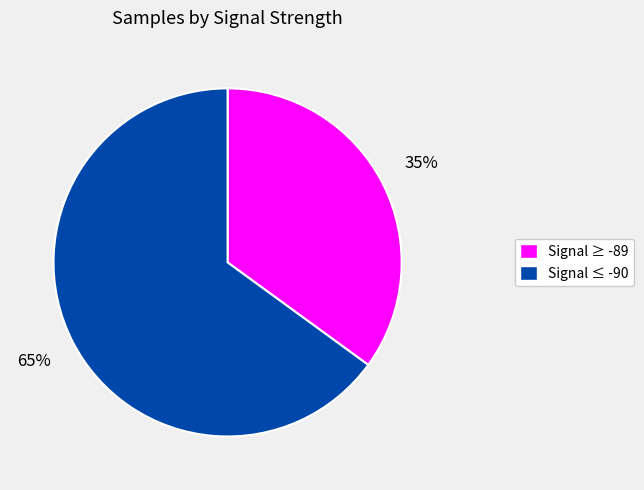

Is there any slice that represents more than half of the pie?

Yes